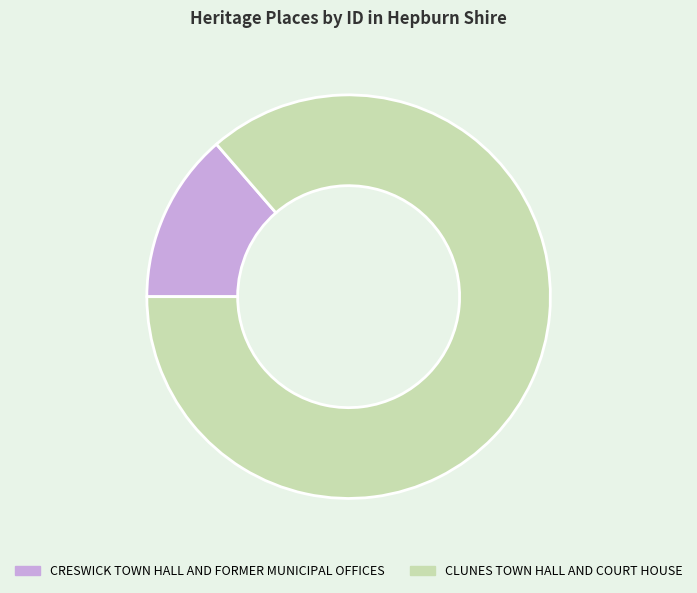

Approximately how many times larger is the value at CLUNES TOWN HALL AND COURT HOUSE compared to CRESWICK TOWN HALL AND FORMER MUNICIPAL OFFICES?

6.3